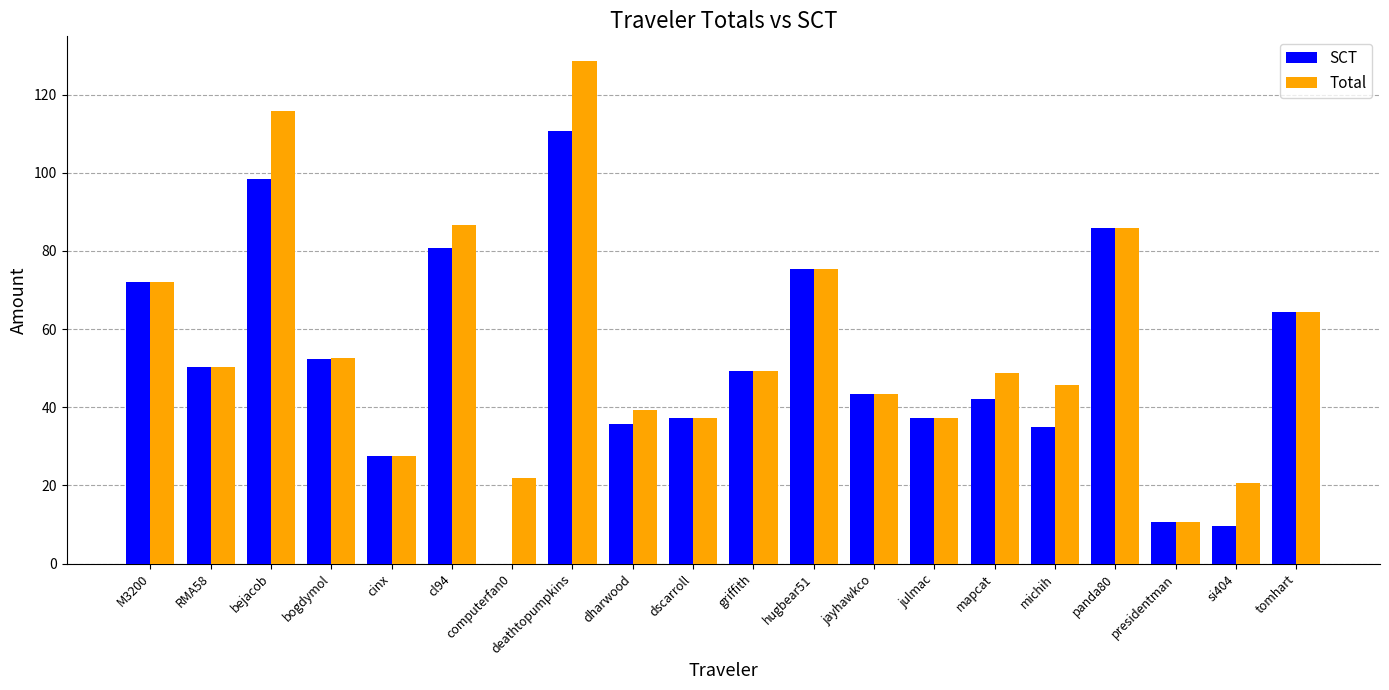

How many distinct data groups are displayed?

2